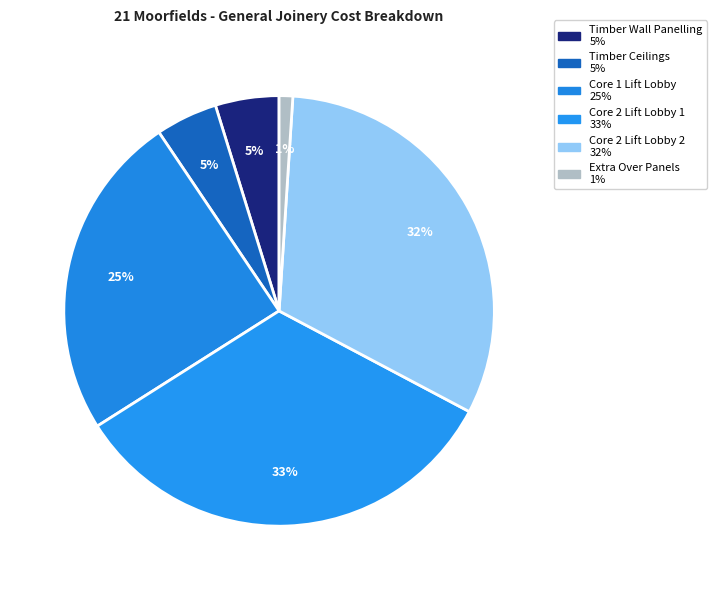

To the nearest percent, what portion does Timber Wall Panelling represent?

5%